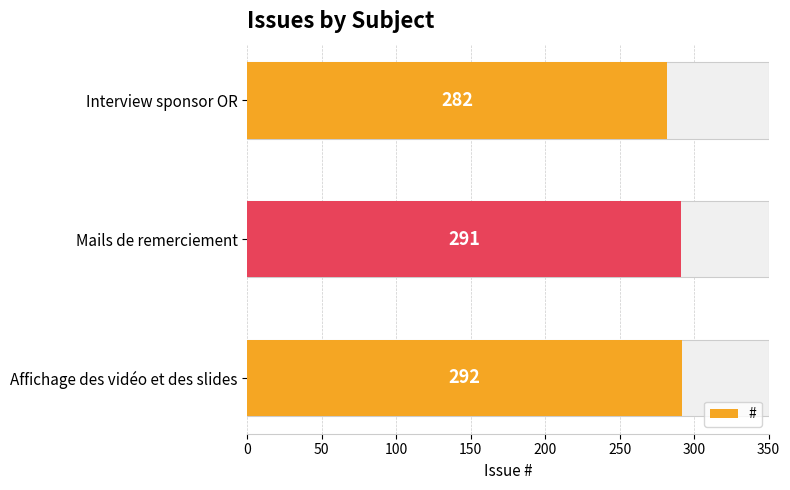

True or false: the data shows 64 at Mails de remerciement.

False